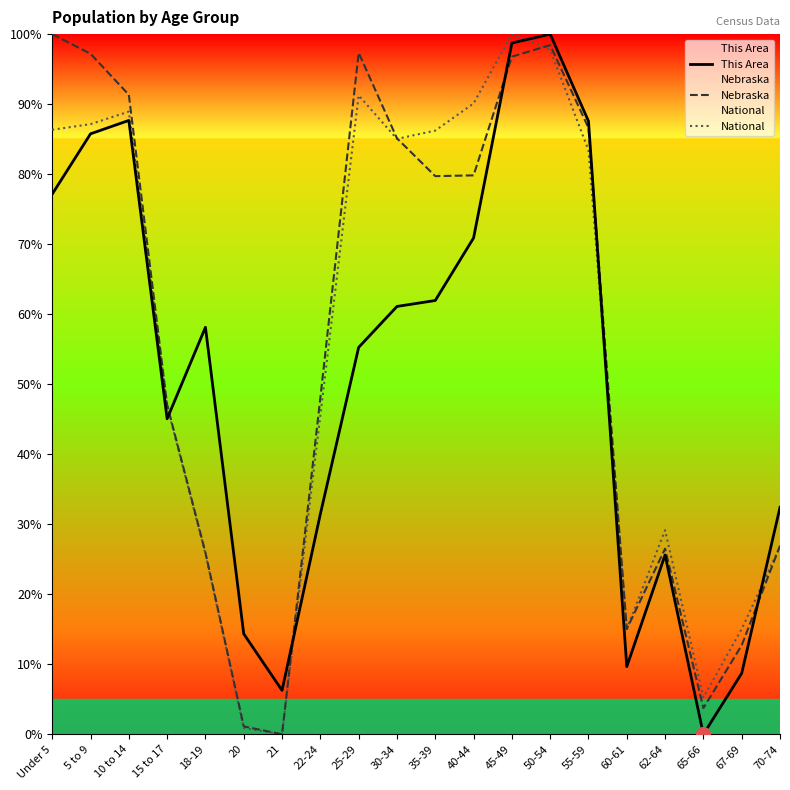

The value of National at 18-19 is 25.8. True or false?

True